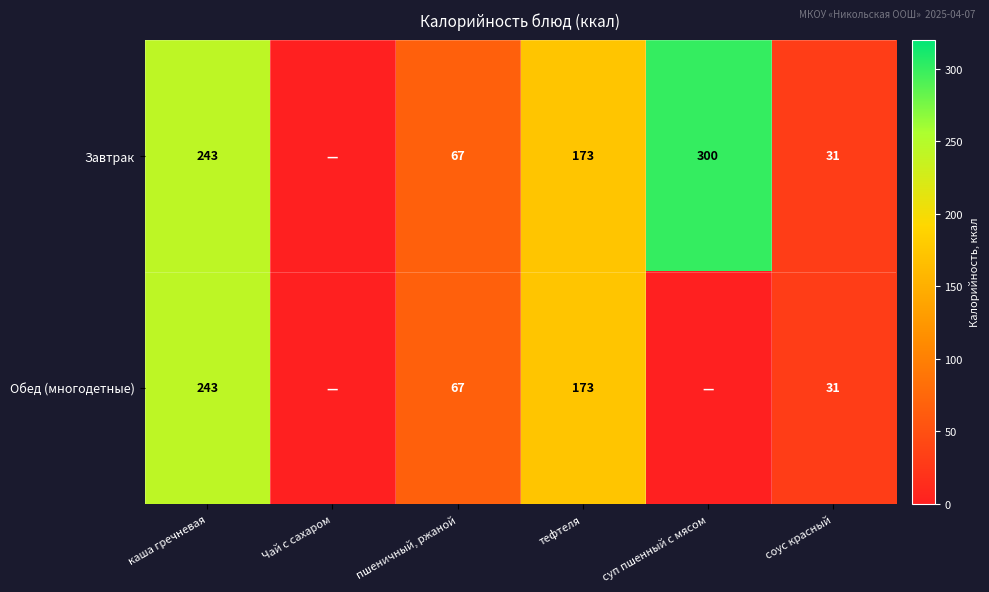

What is the sum of the Обед (многодетные) values at тефтеля and соус красный?

204